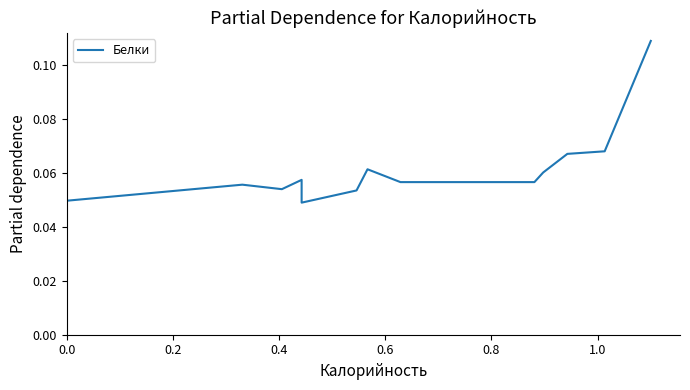

Read the value at 0.6.

0.1